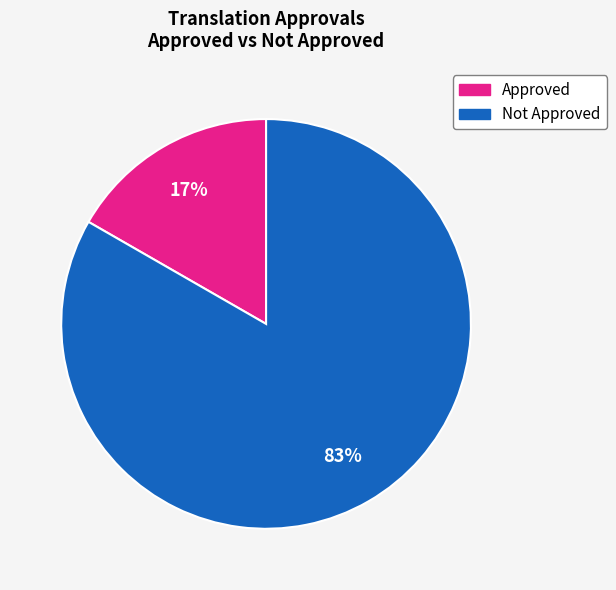

What percentage is the Not Approved slice, to the nearest percent?

83%